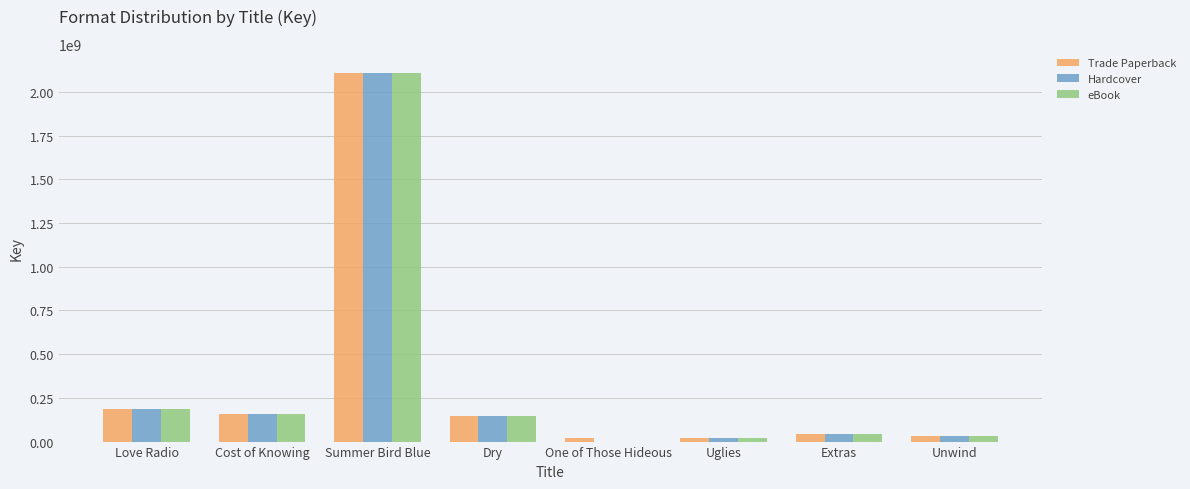

At which category is the sum across all series the highest?

Summer Bird Blue